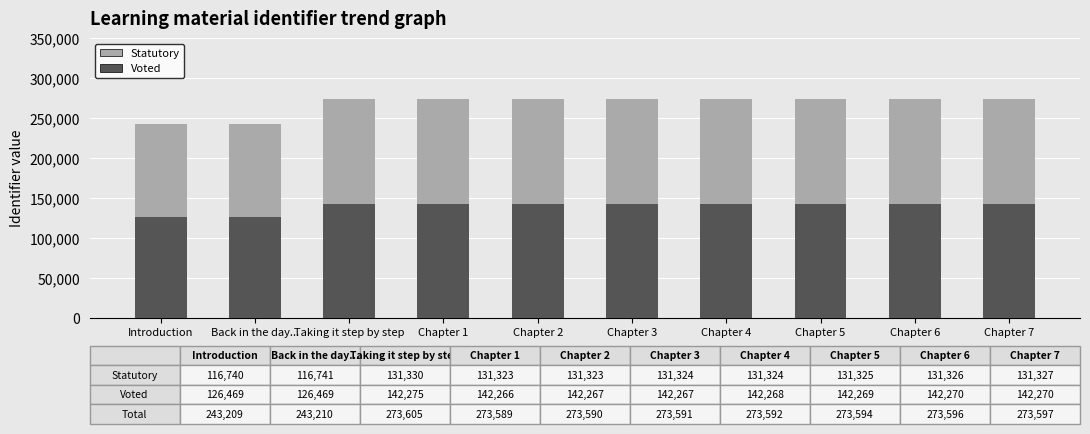

What is the sum of the Voted values at Introduction and Chapter 4?

268737